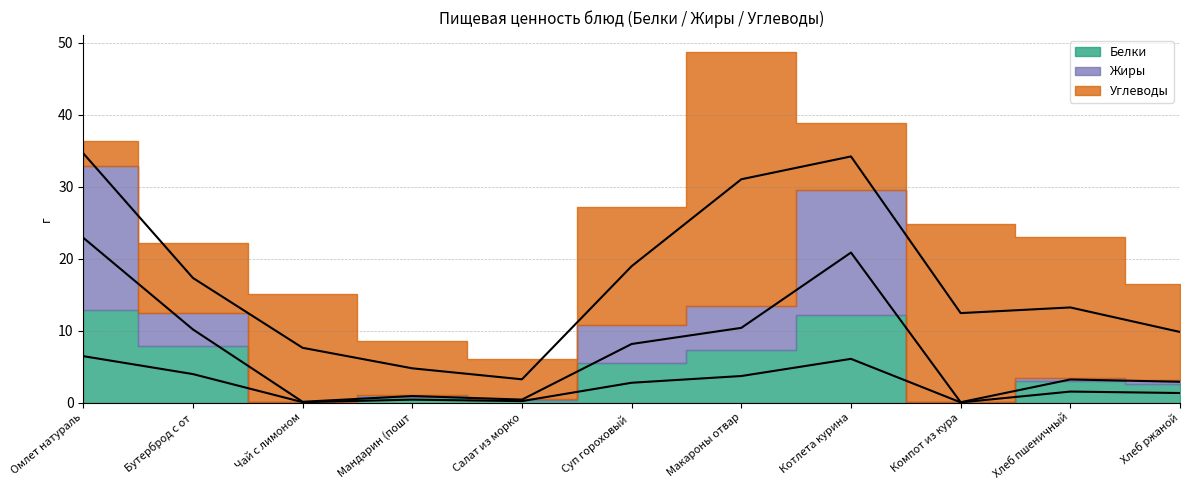

At which category is the sum across all series the highest?

Макароны отварные с маслом